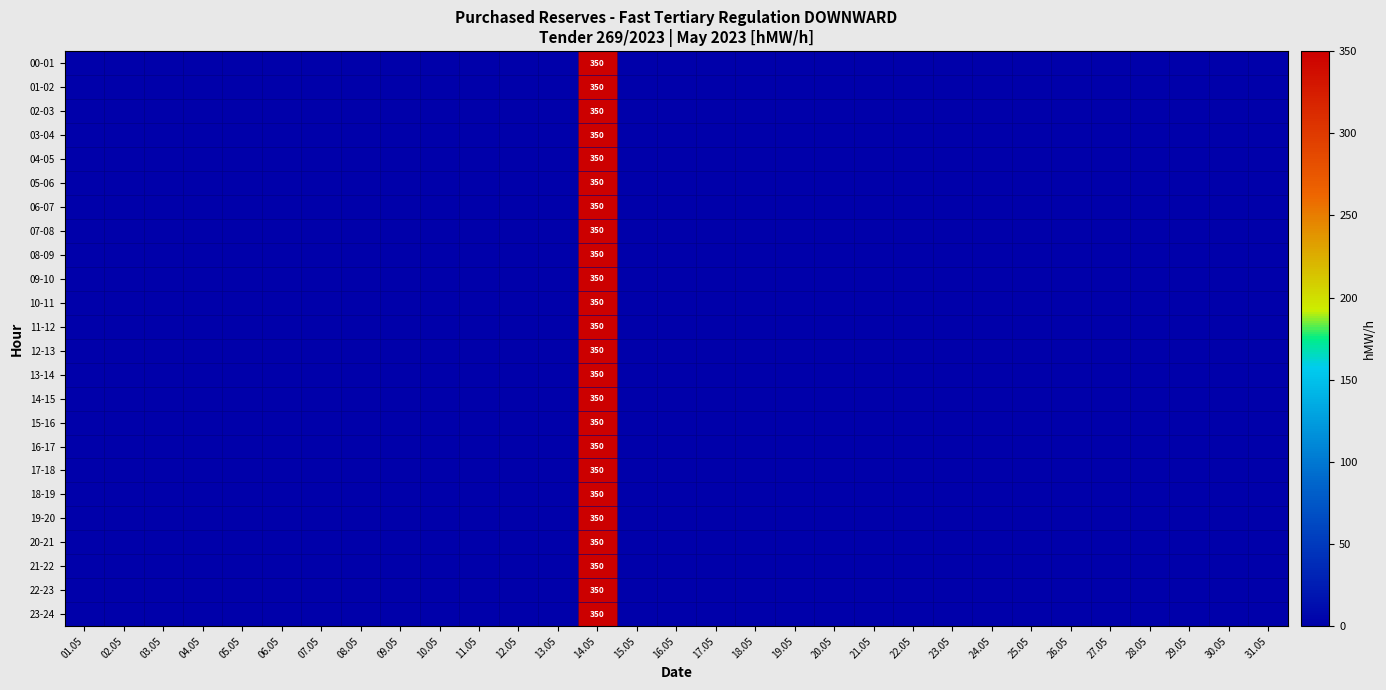

Which label corresponds to the smallest value in the chart?

01.05